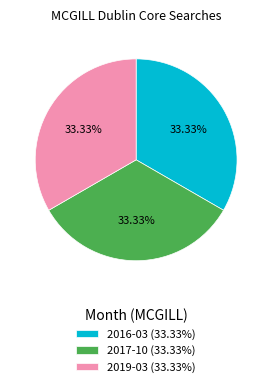

Is 2017-10 (33.33%) the majority of the pie?

No